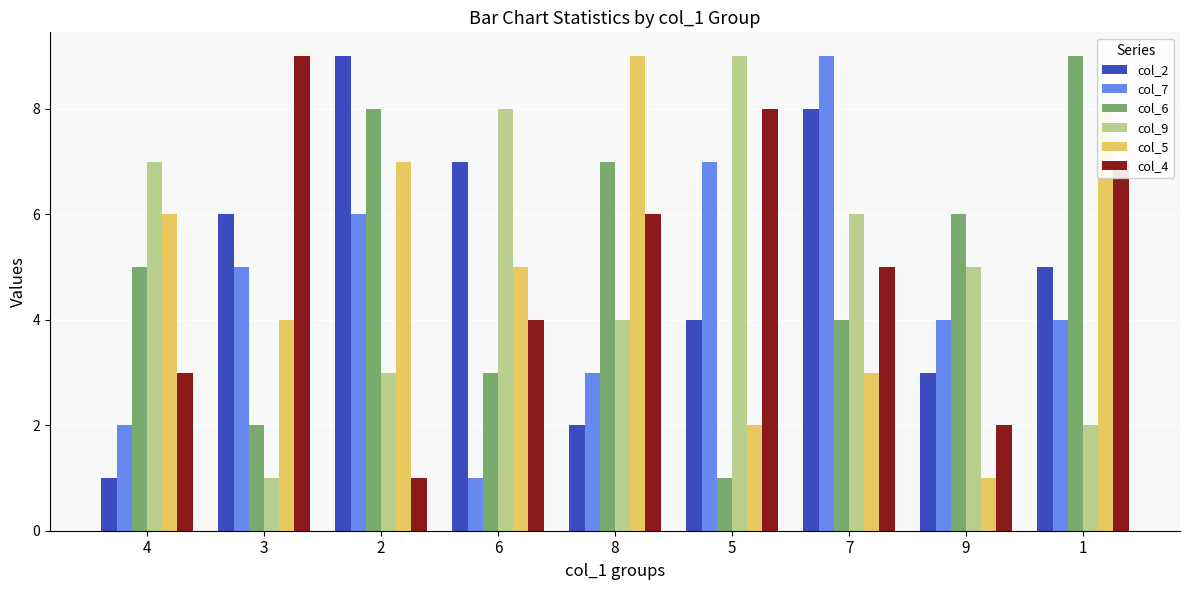

What is the difference between the col_6 values at 2 and 6?

5